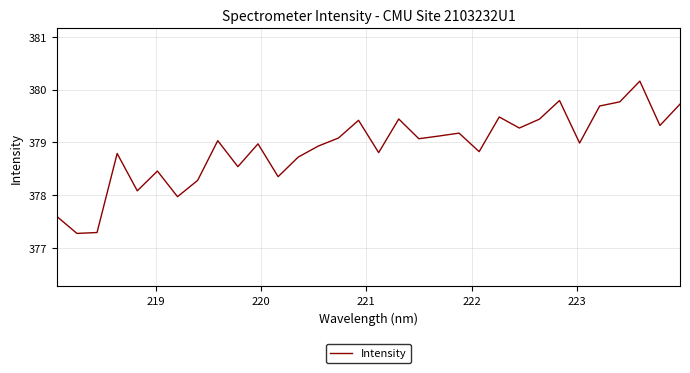

What is the difference between the maximum and minimum values?

2.9